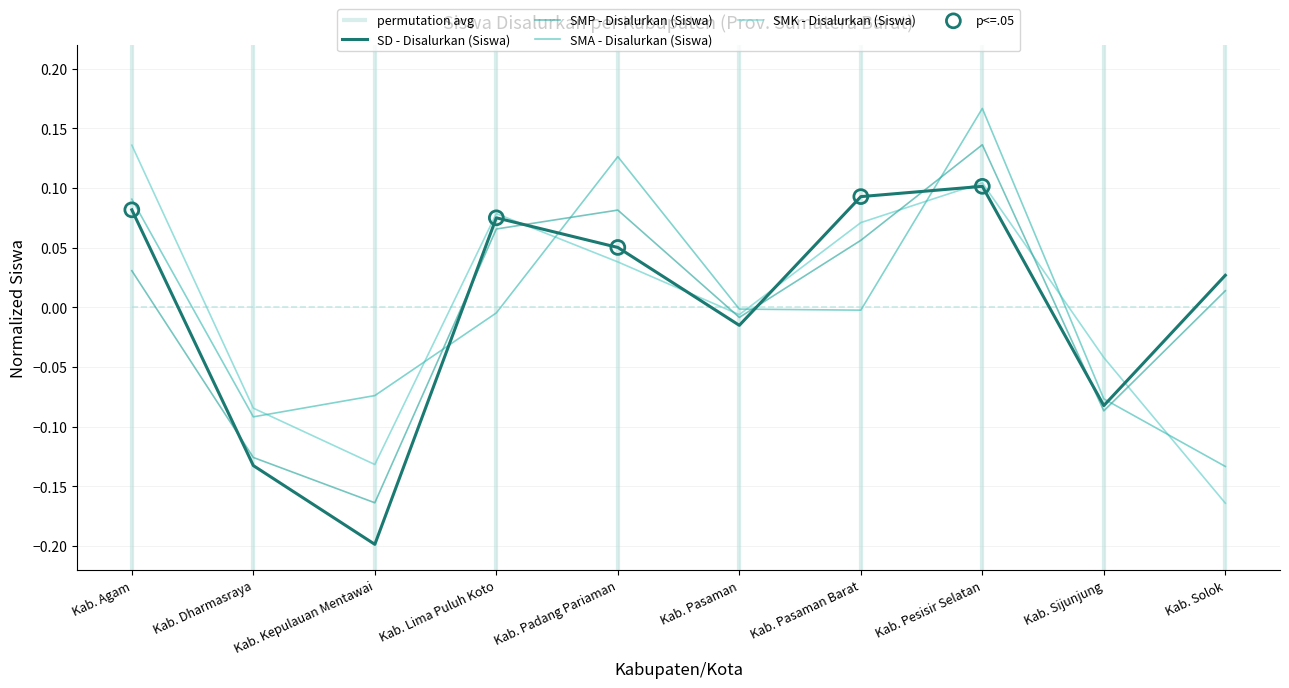

Is the value of SMA - Disalurkan (Siswa) at Kab. Solok greater than the value of SMP - Disalurkan (Siswa) at Kab. Sijunjung?

No